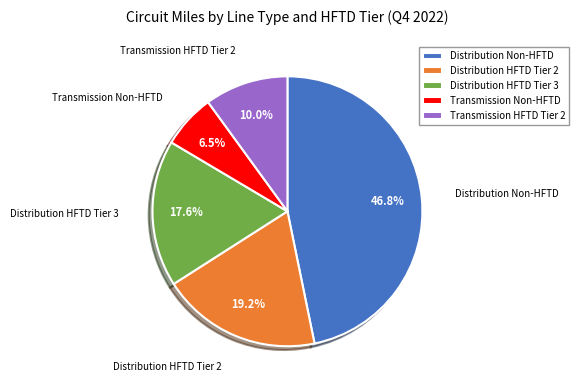

The Transmission Non-HFTD slice represents 1% of the pie. True or false?

False